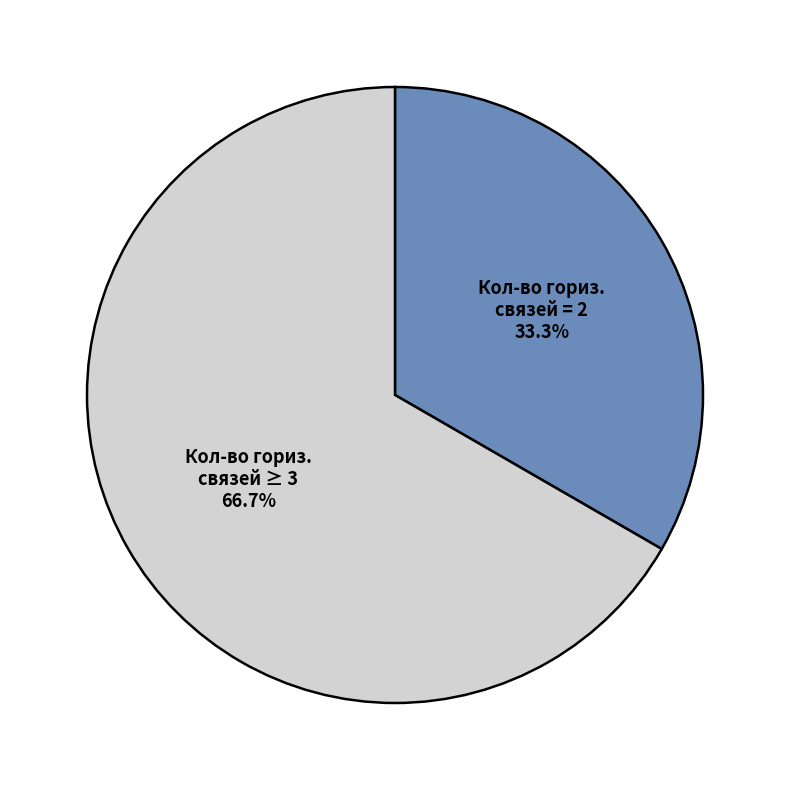

Is there any slice that represents more than half of the pie?

Yes